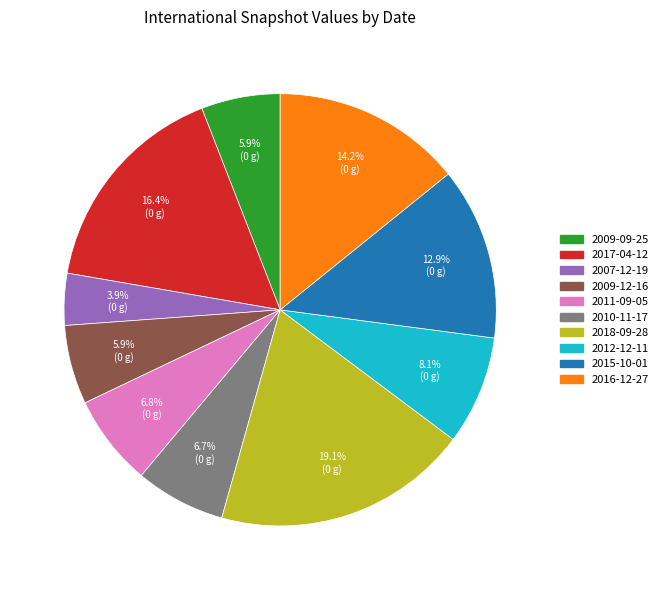

Is there any slice that represents more than half of the pie?

No